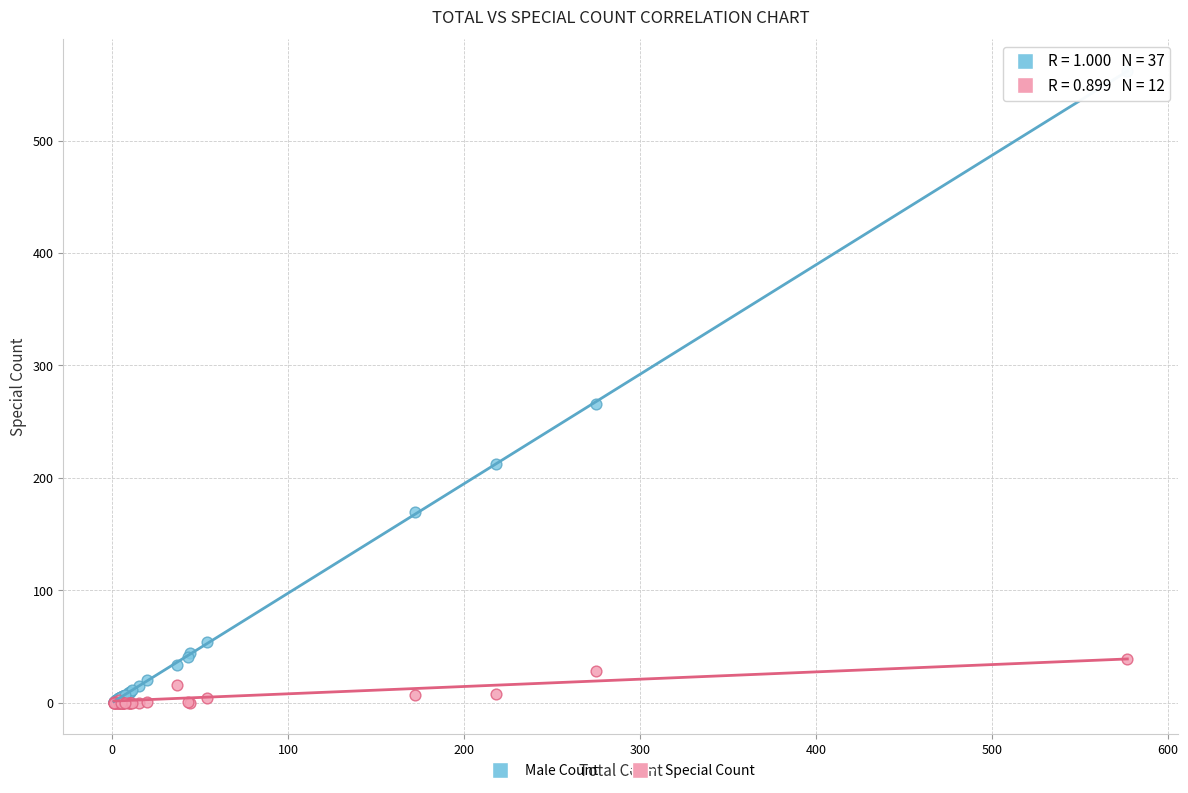

Across all series, what Y value is closest to 281?

266